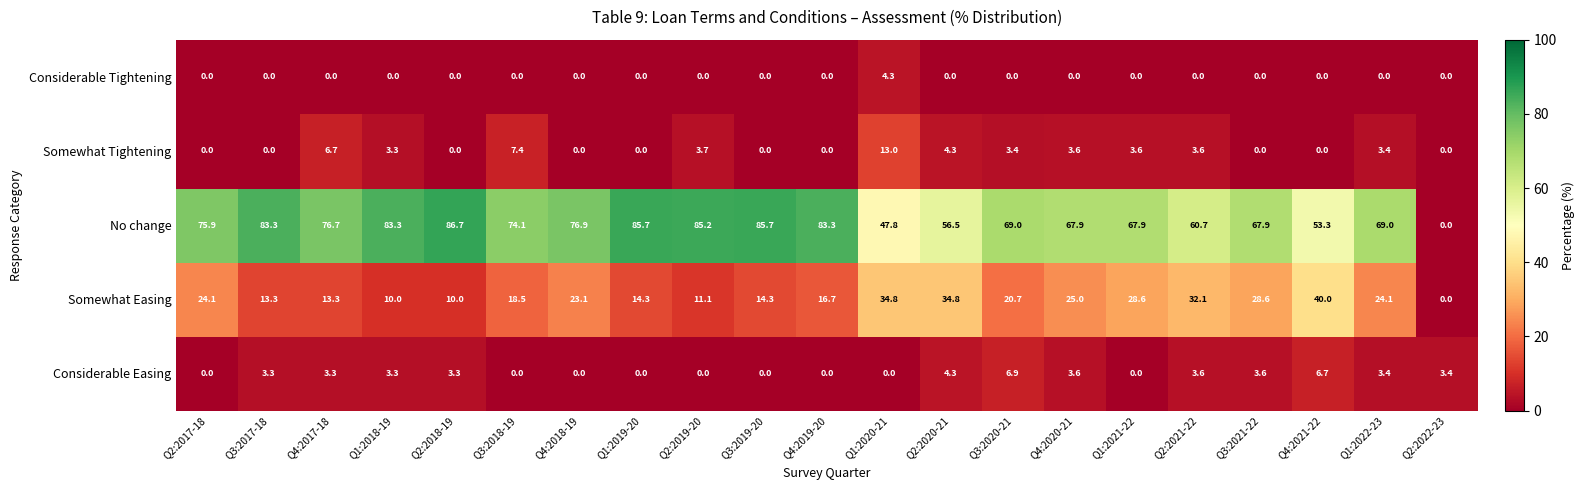

Where is Somewhat Tightening nearest to the value 6?

Q4:2017-18